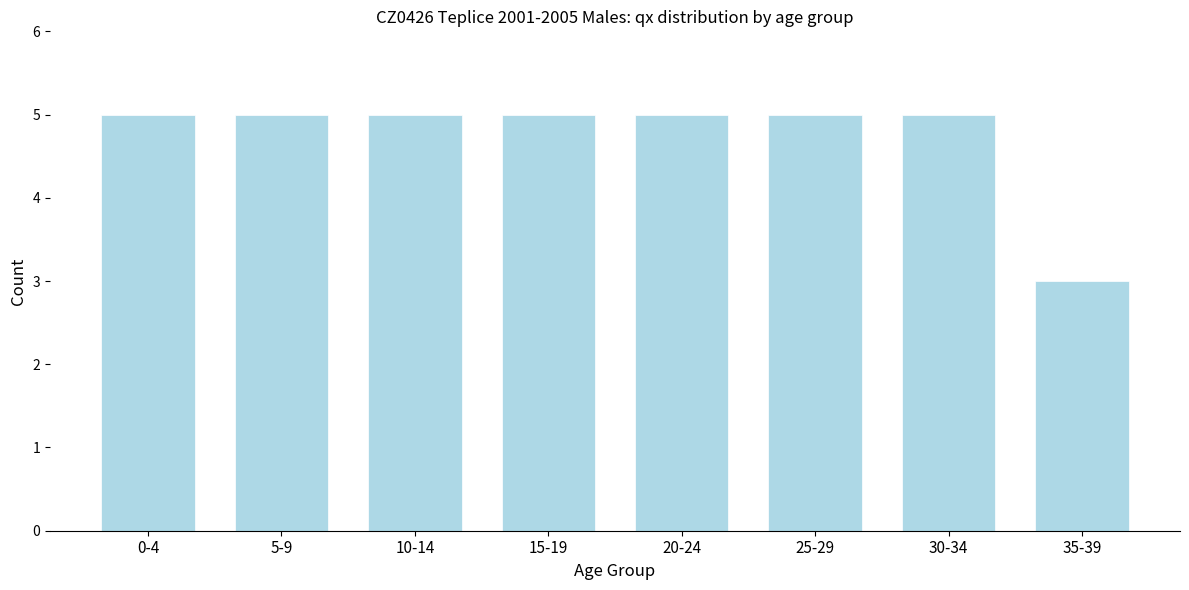

Reading left to right, list all the values displayed in this chart.

5	5	5	5	5	5	5	3